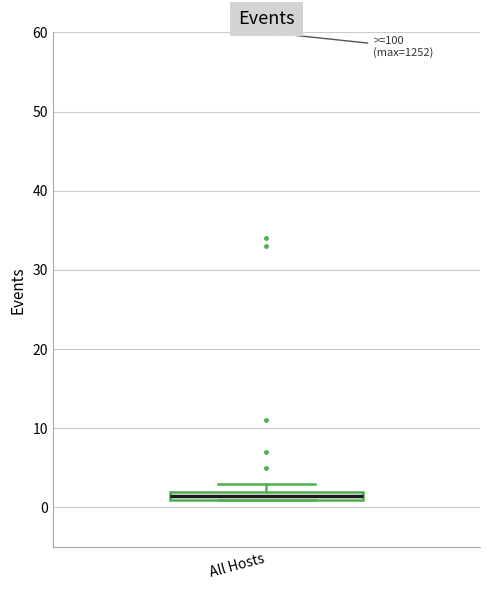

Where is the upper edge of the box for All Hosts on the y-axis? The values are not printed on the chart, so give them approximately, as read against the axis.

2